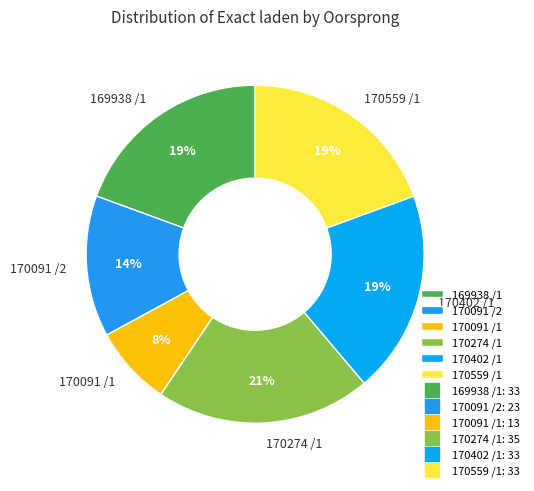

Does any single category account for the majority?

No